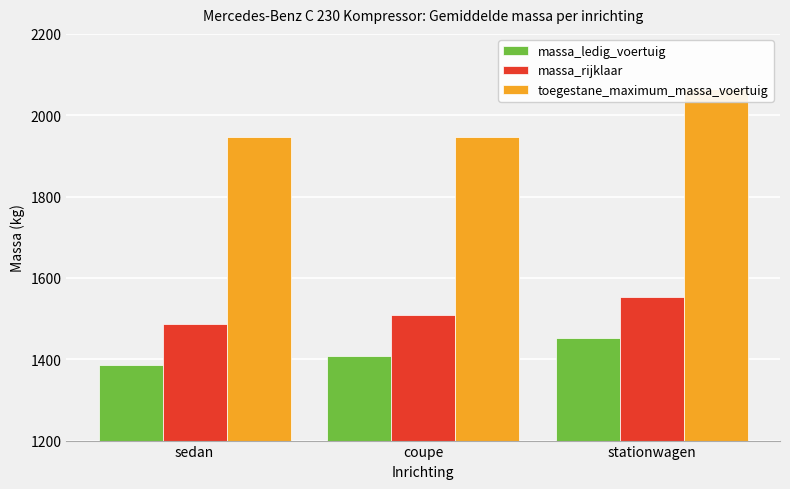

Where does the toegestane_maximum_massa_voertuig series first go above 1947?

stationwagen